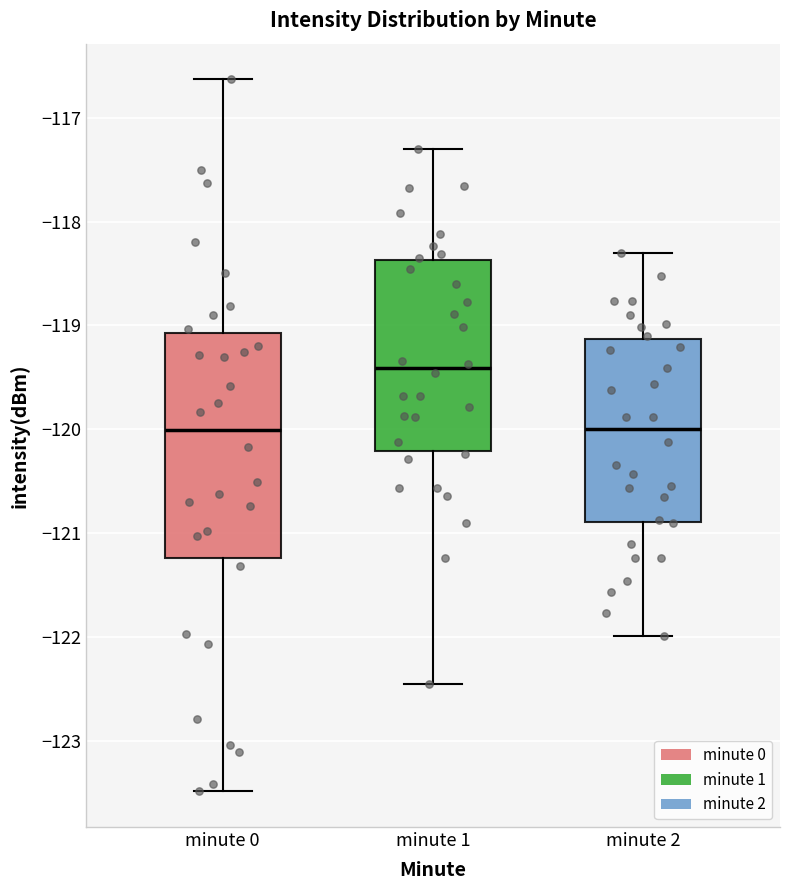

Where does the median line of the box for minute 1 sit on the y-axis? The values are not printed on the chart, so give them approximately, as read against the axis.

-119.4